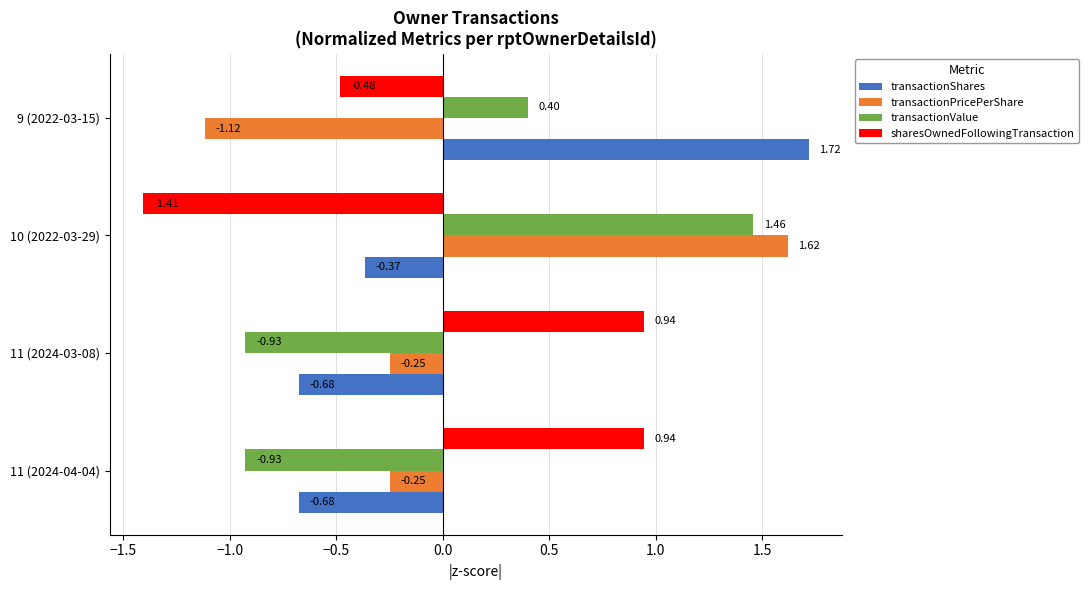

Rank the series at 11 (2024-04-04) from lowest to highest value.

transactionValue, transactionShares, transactionPricePerShare, sharesOwnedFollowingTransaction